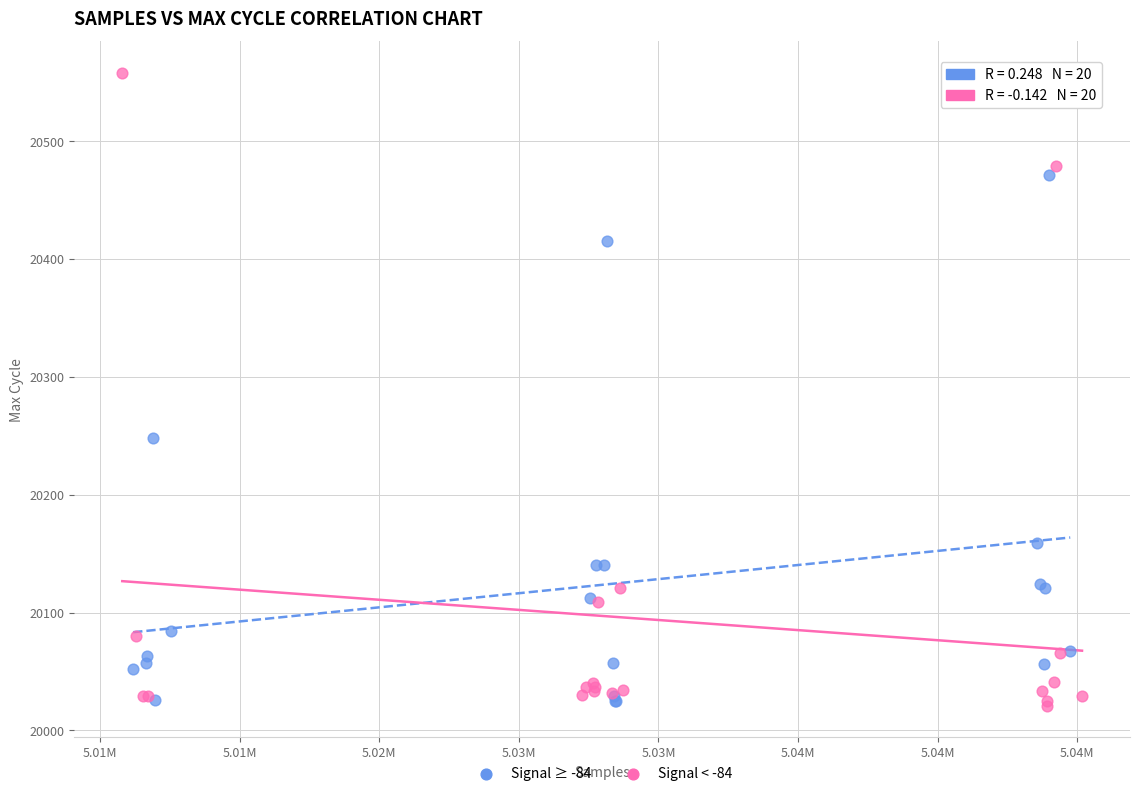

Which series has the largest Y range (max minus min)?

Signal < -84